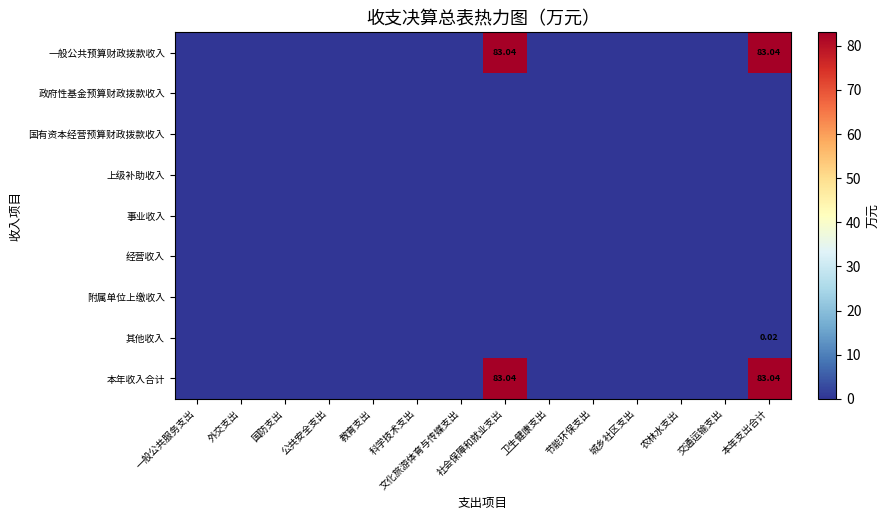

Count the number of data series in this chart.

9